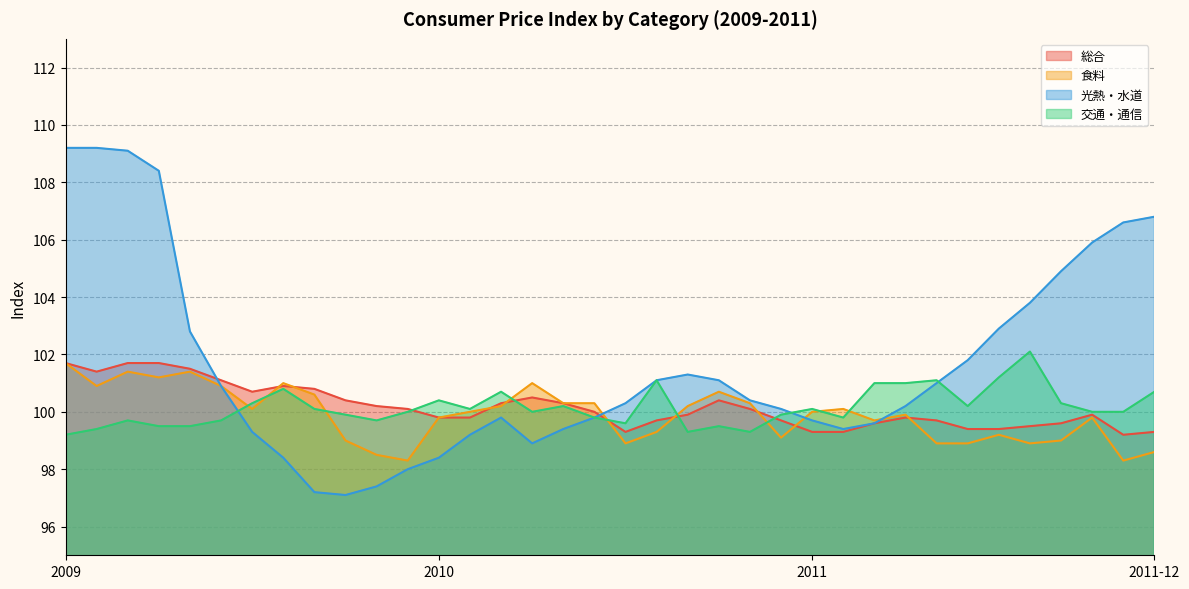

At how many categories does at least one series exceed 106?

6